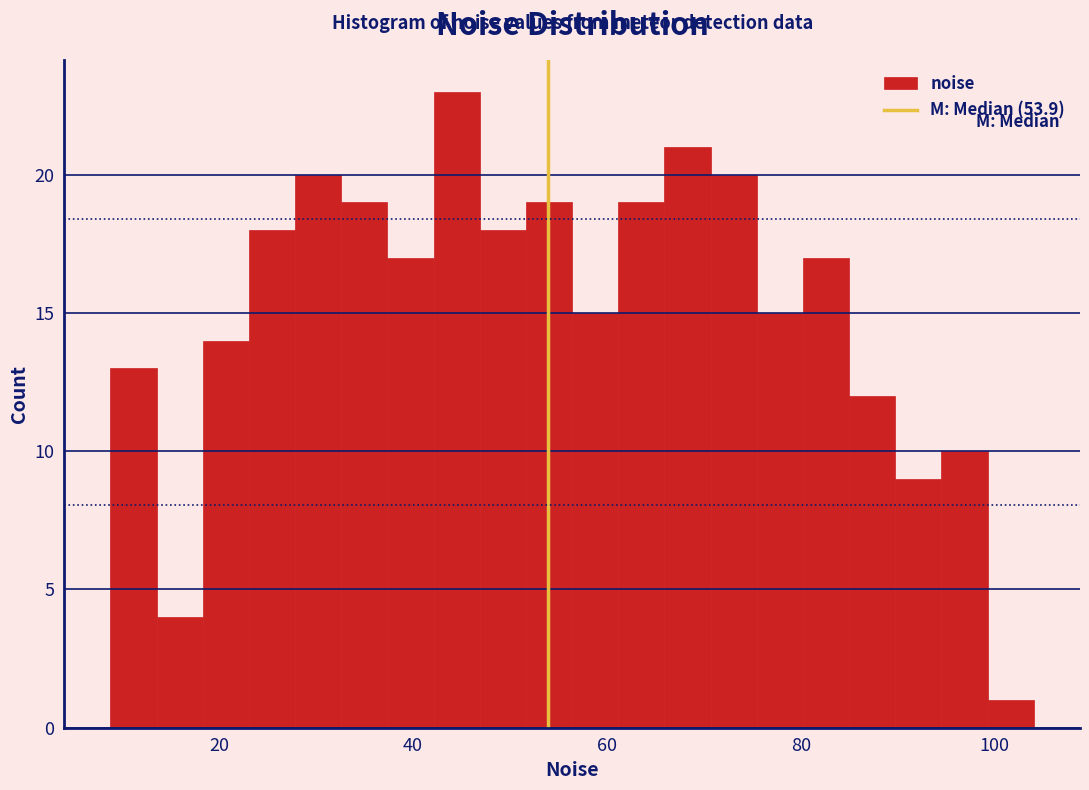

Read against the x-axis, roughly where is the centre of the tallest bar?

44